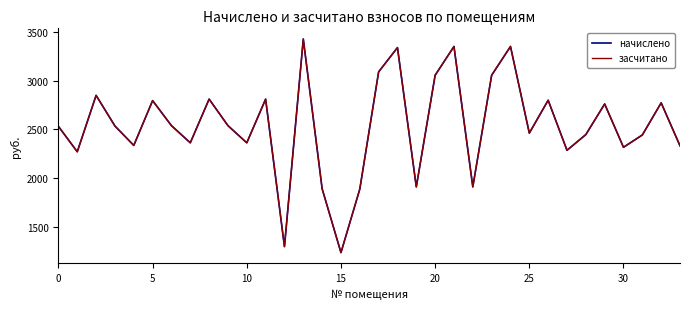

What is the value of the начислено point at the 33rd from the left?

2772.5